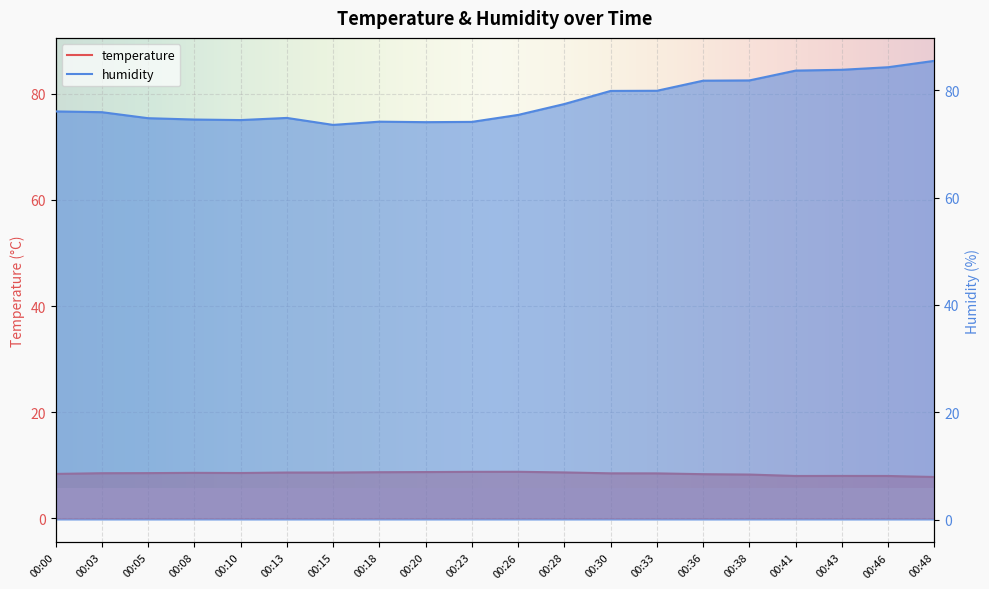

True or false: humidity has a value of 84.3 at 00:46.

True